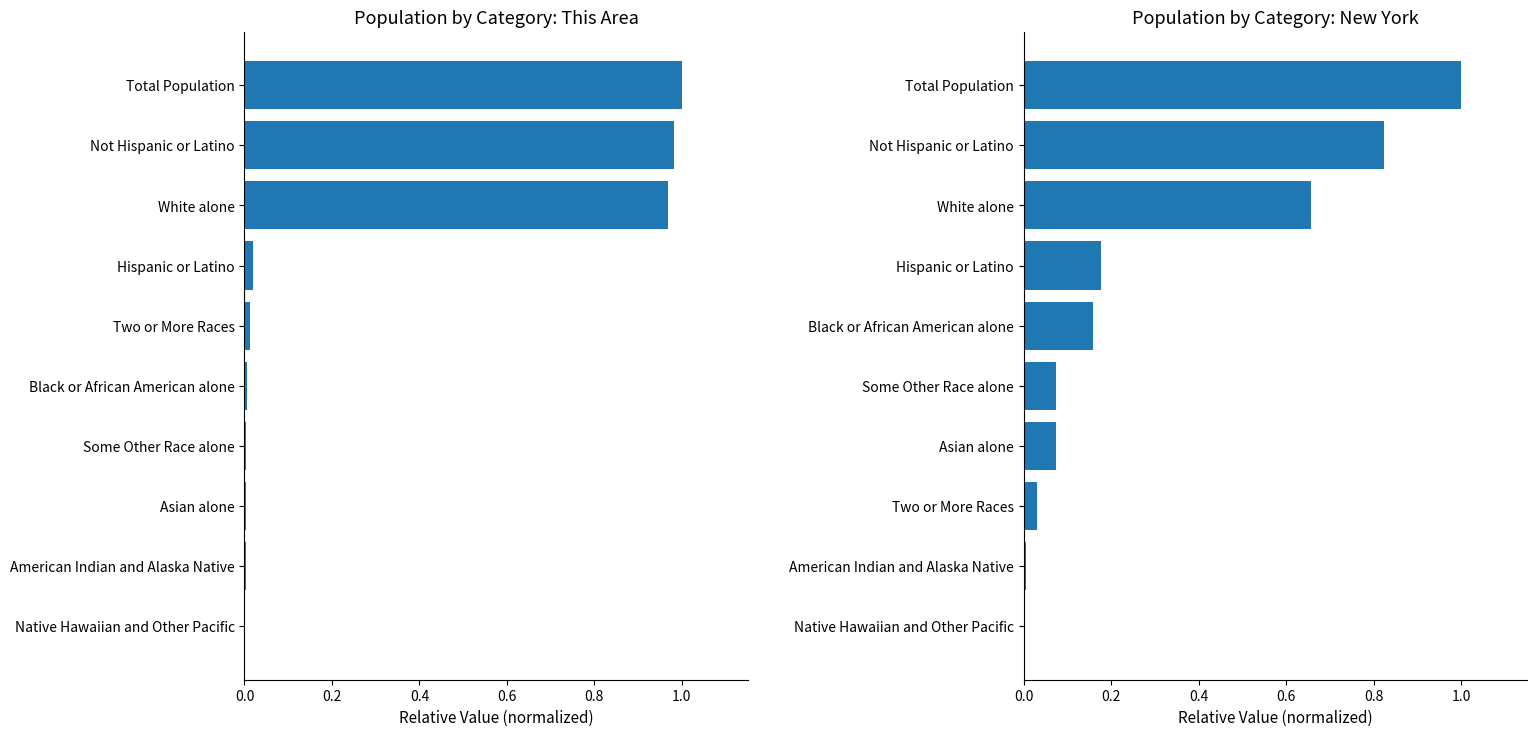

What position from the left is 0.4?

3